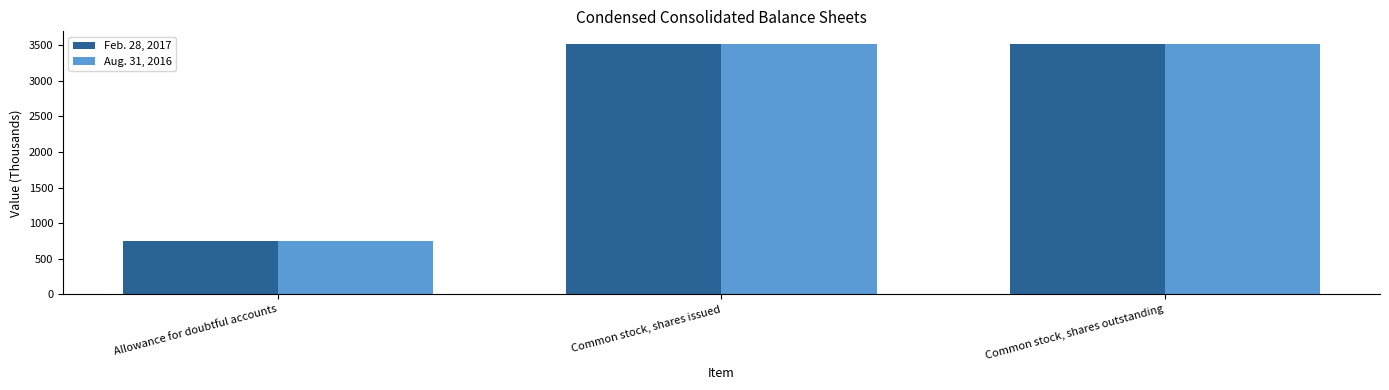

What is the total value across all series at Common stock, shares issued?

7037